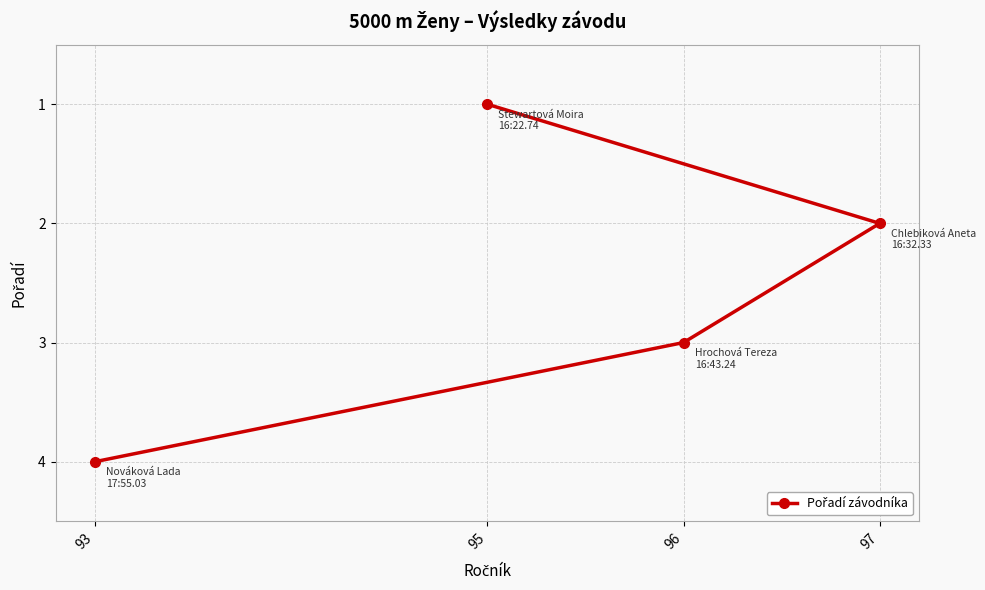

Reading right to left, extract all data points from this chart.

97=2	96=3	95=1	93=4